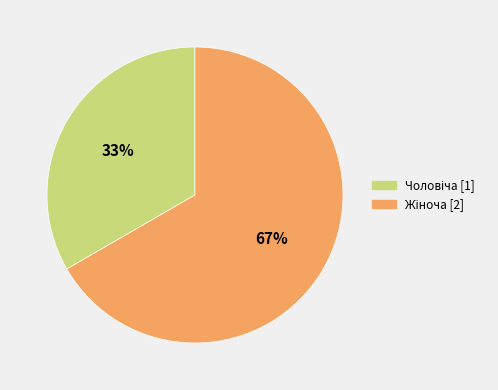

Is there a majority slice in this chart?

Yes